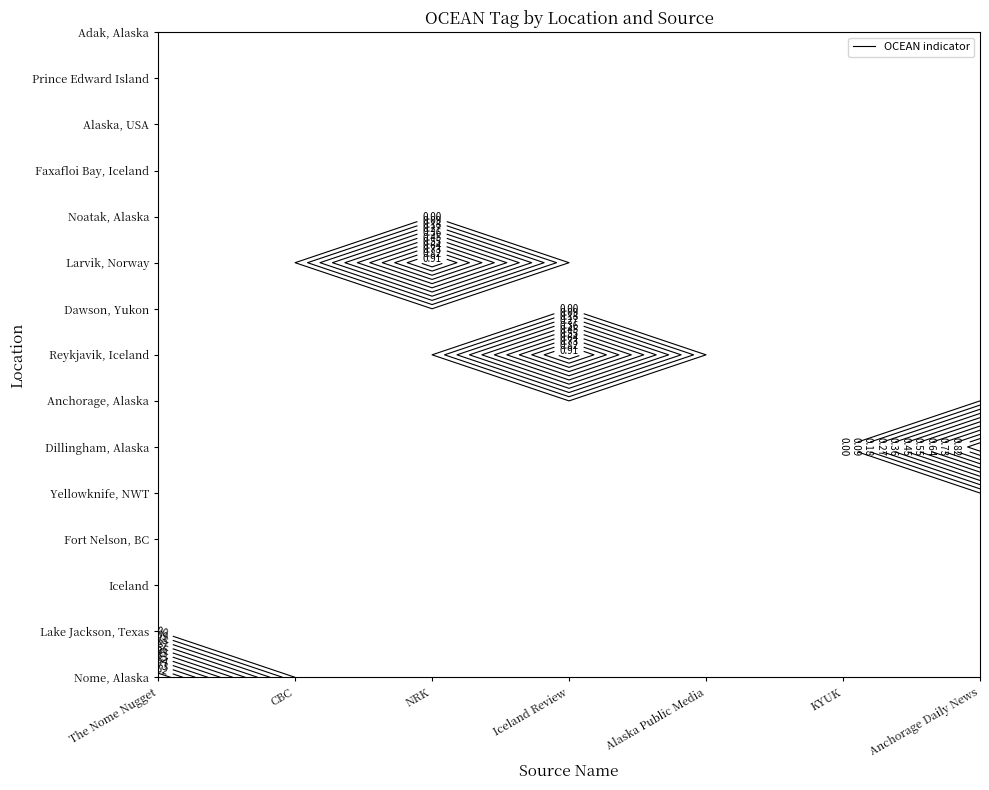

At which label is Lake Jackson, Texas, United States closest to 0?

The Nome Nugget